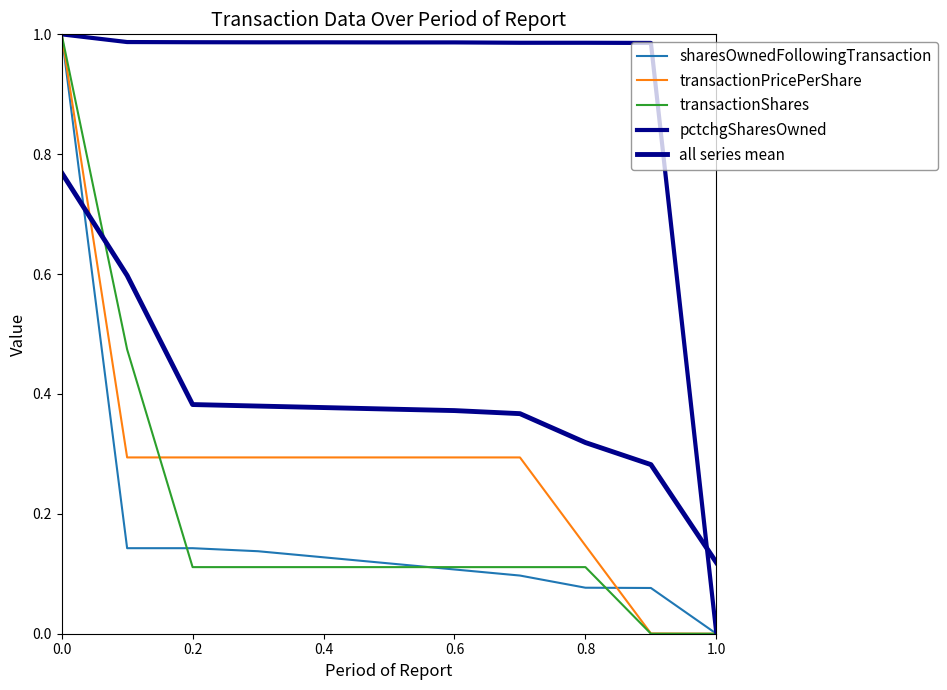

Reading left to right, what are all the values shown in this chart?

sharesOwnedFollowingTransaction: 1.0	0.1	0.1	0.1	0.1	0.1	0.1	0.1	0.1	0.1	0.0
transactionPricePerShare: 1.0	0.3	0.3	0.3	0.3	0.3	0.3	0.3	0.1	0.0	0.0
transactionShares: 1.0	0.5	0.1	0.1	0.1	0.1	0.1	0.1	0.1	0.0	0.0
pctchgSharesOwned: 1.0	1.0	1.0	1.0	1.0	1.0	1.0	1.0	1.0	1.0	0.0
all series mean: 0.8	0.6	0.4	0.4	0.4	0.4	0.4	0.4	0.3	0.3	0.1